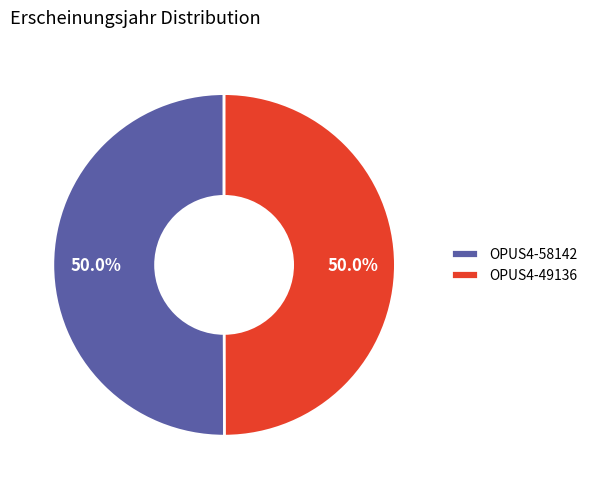

Count the number of slices in the pie.

2